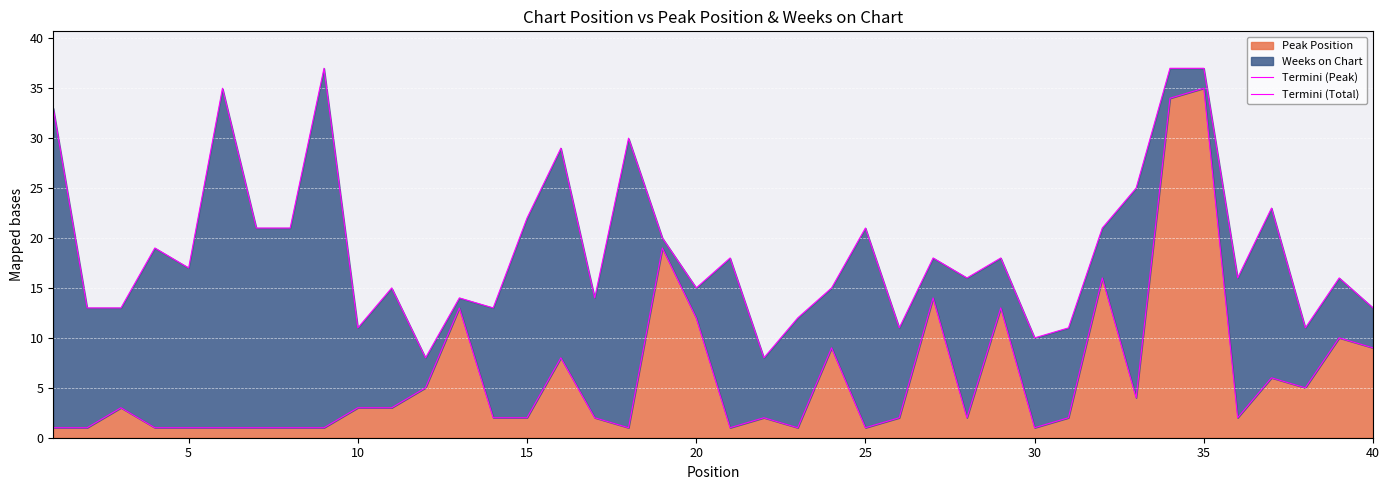

True or false: Termini (Peak) and Termini (Total) intersect in this chart.

False